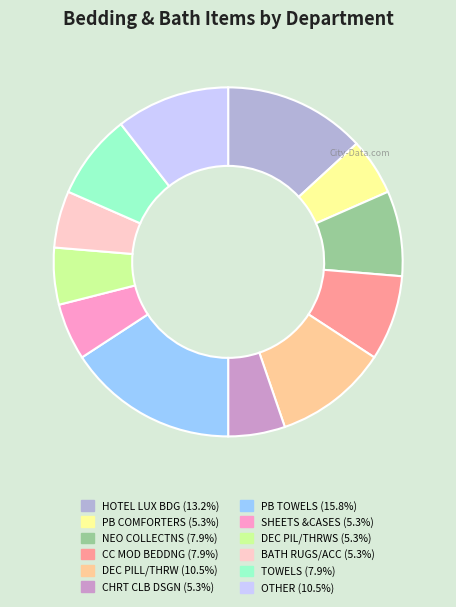

Combined, do DEC PIL/THRWS and HOTEL LUX BDG account for over 50%?

No